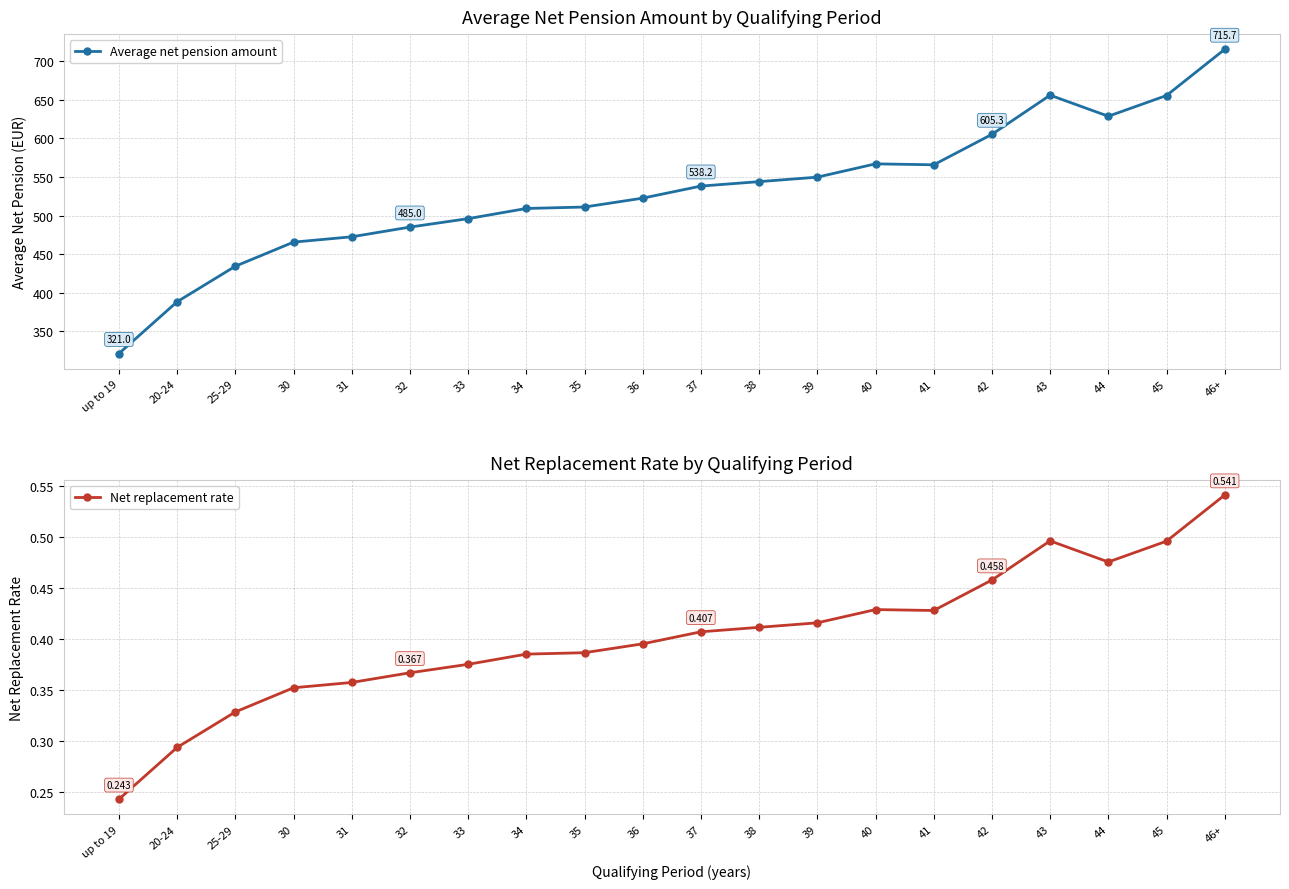

What is the sum of all Average net pension amount values?

10631.7